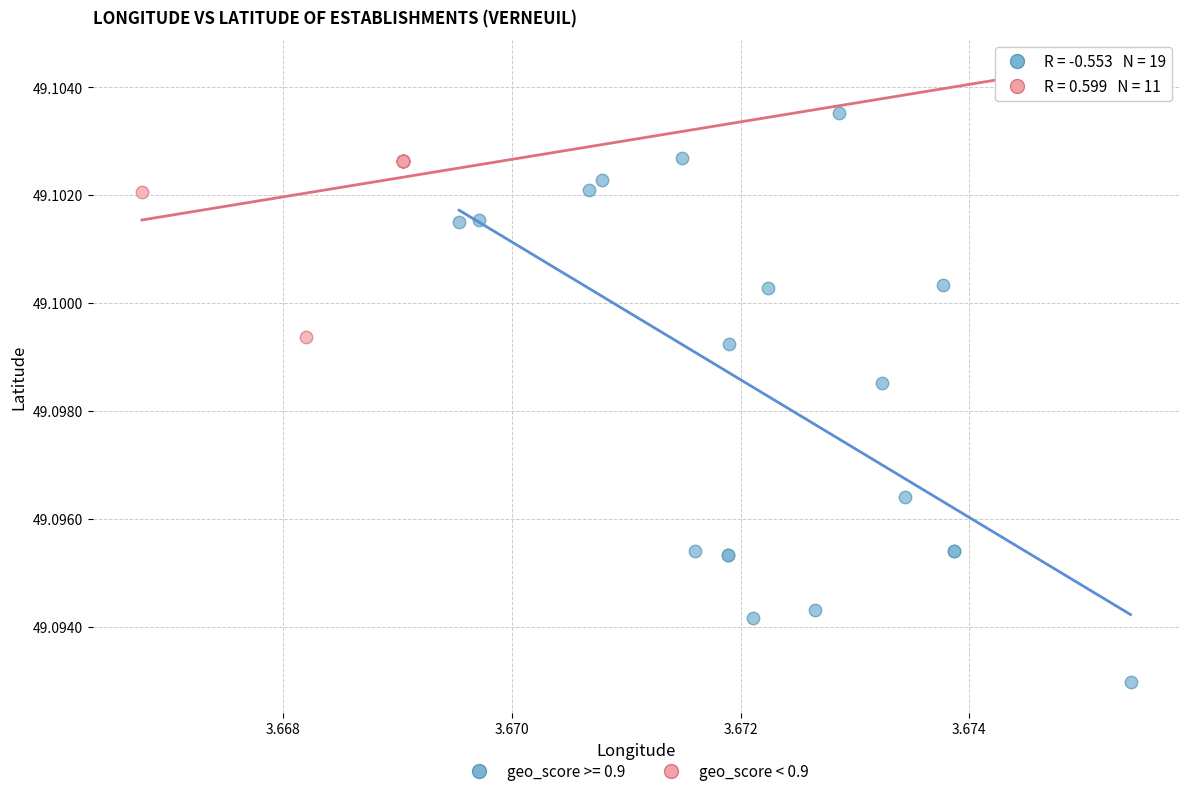

Which series contains the lowest Y value?

geo_score >= 0.9